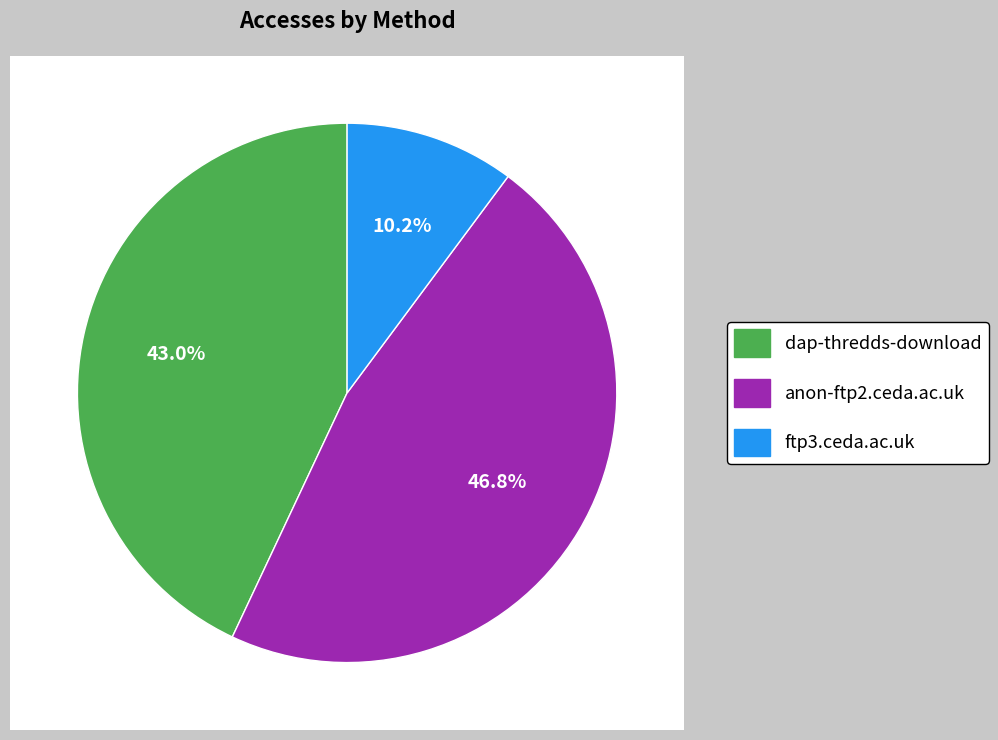

Does any single category account for the majority?

No